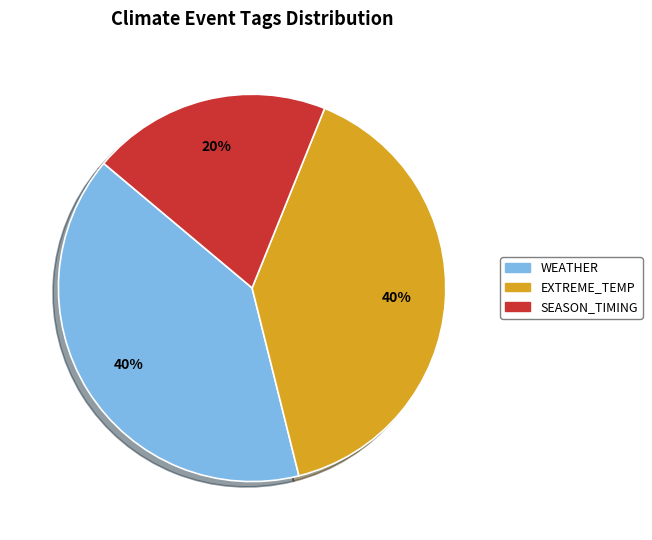

Does any single category account for the majority?

No